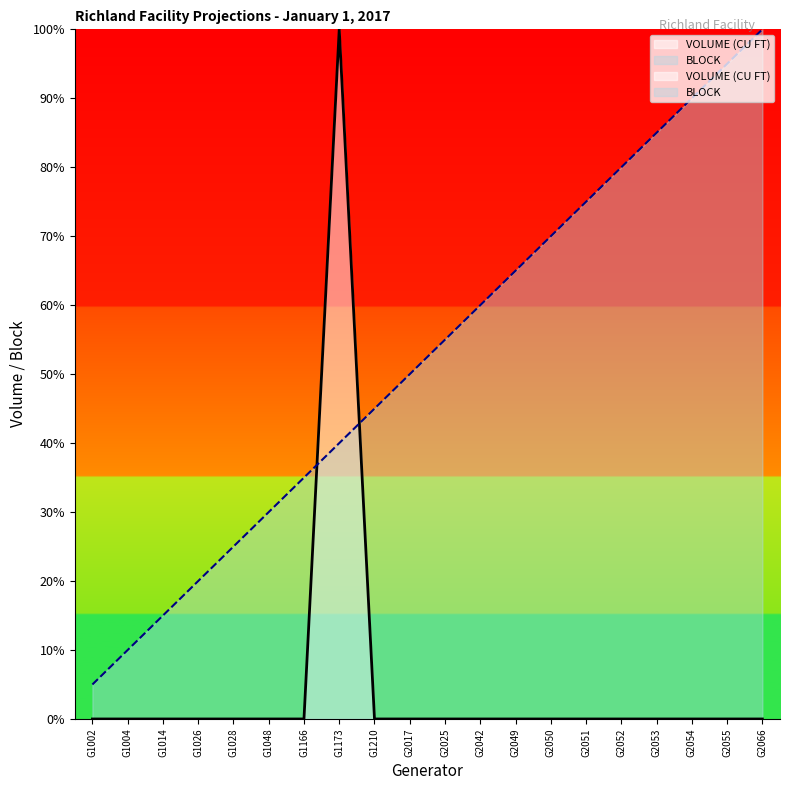

In VOLUME (CU FT), how many points are higher than both neighbors (excluding endpoints)?

1